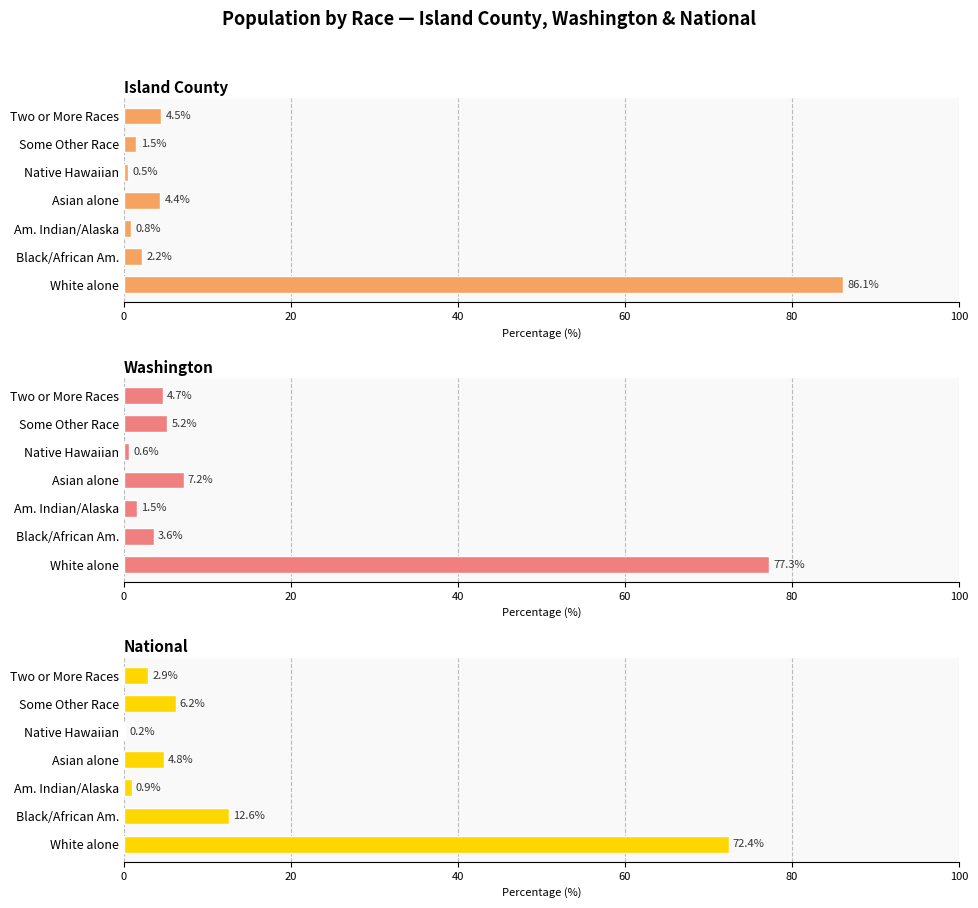

Is the value of Washington at White alone greater than the value of Island County at Am. Indian/Alaska?

Yes